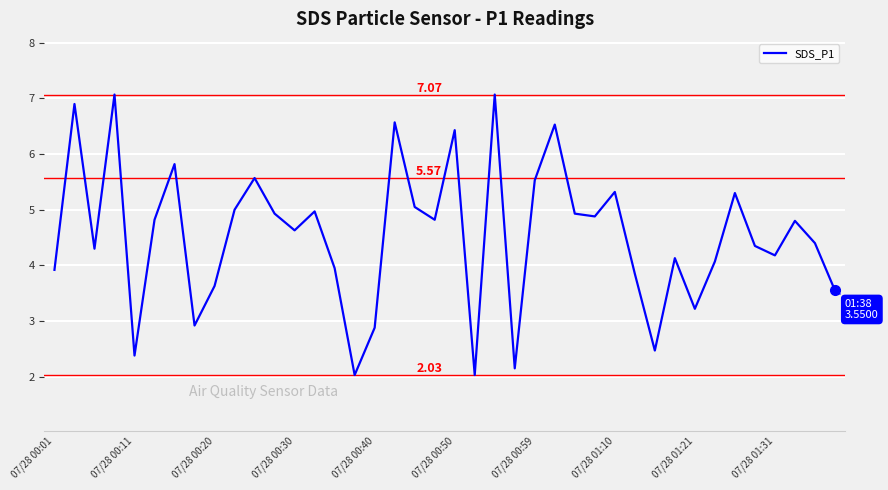

How many lines are shown in the chart?

1